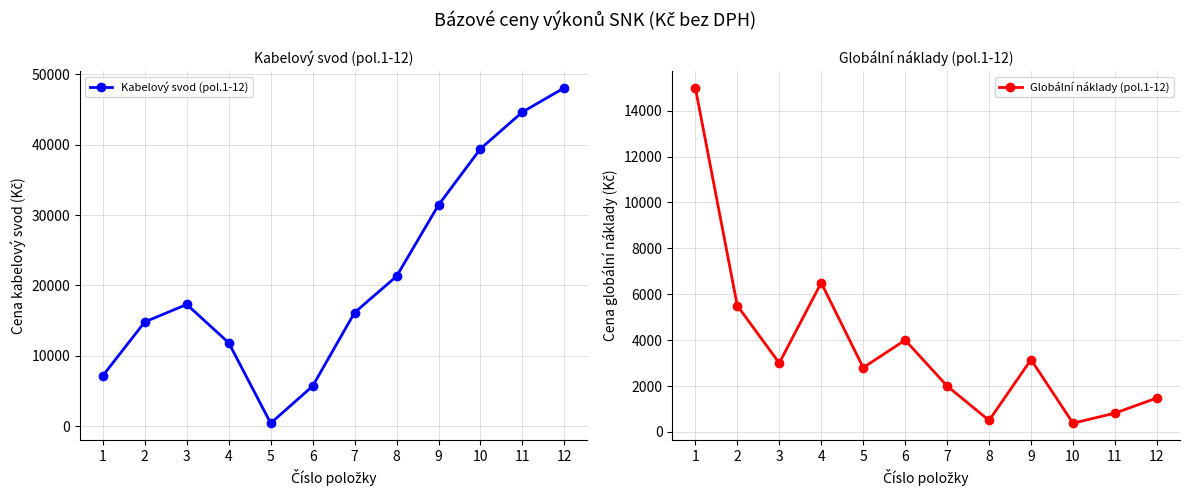

Which series has the largest total across all categories?

Kabelový svod (pol.1-12)